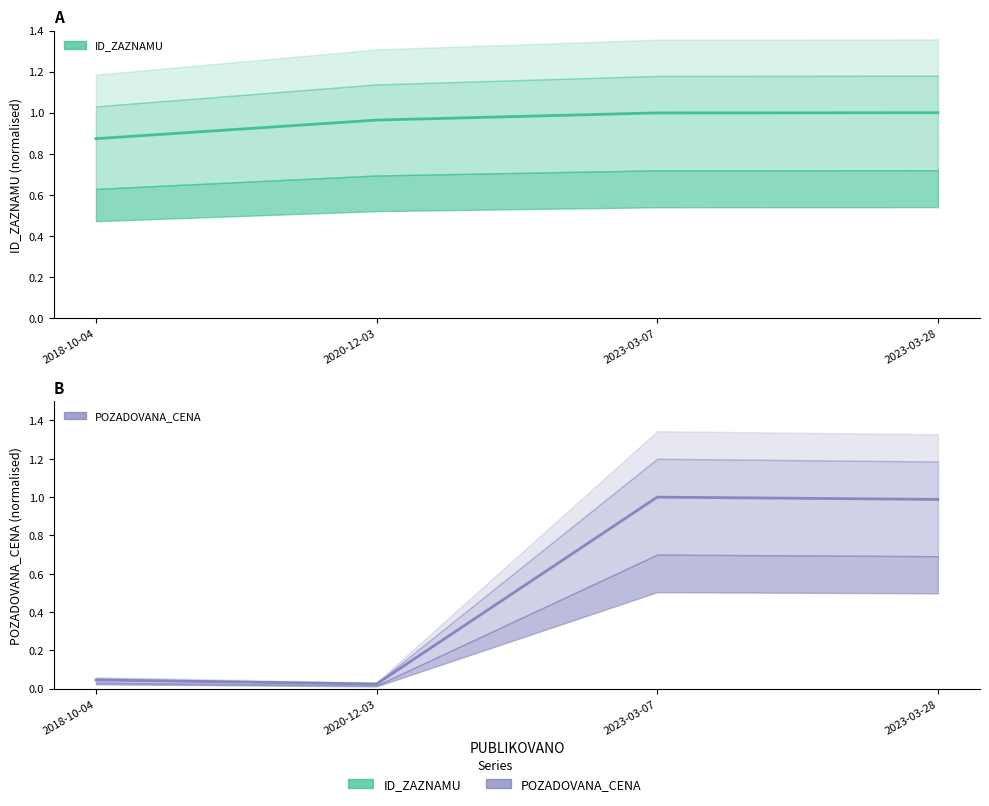

At which label does ID_ZAZNAMU reach its minimum?

2018-10-04